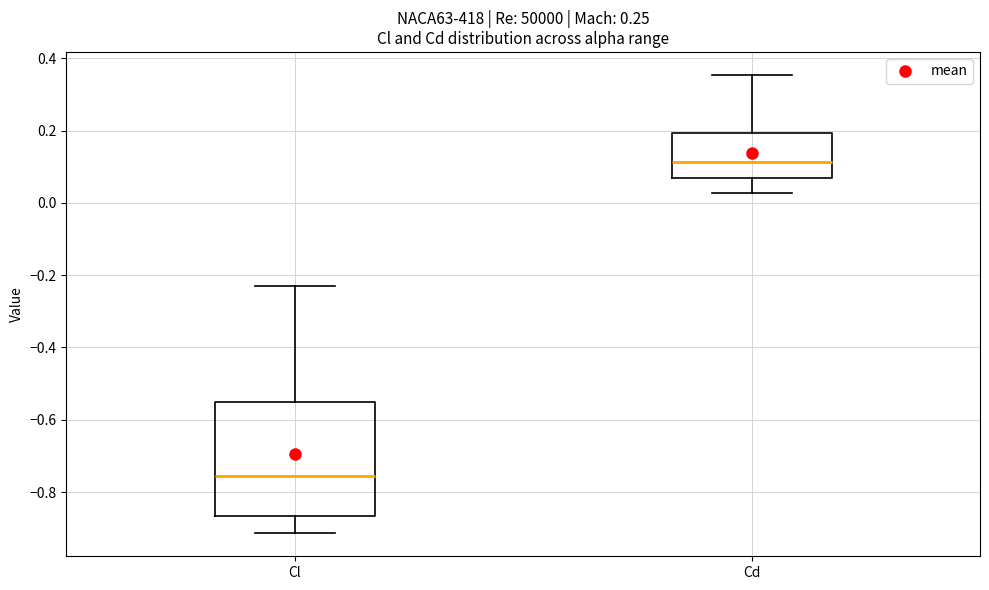

Which box's median line is the highest?

Cd